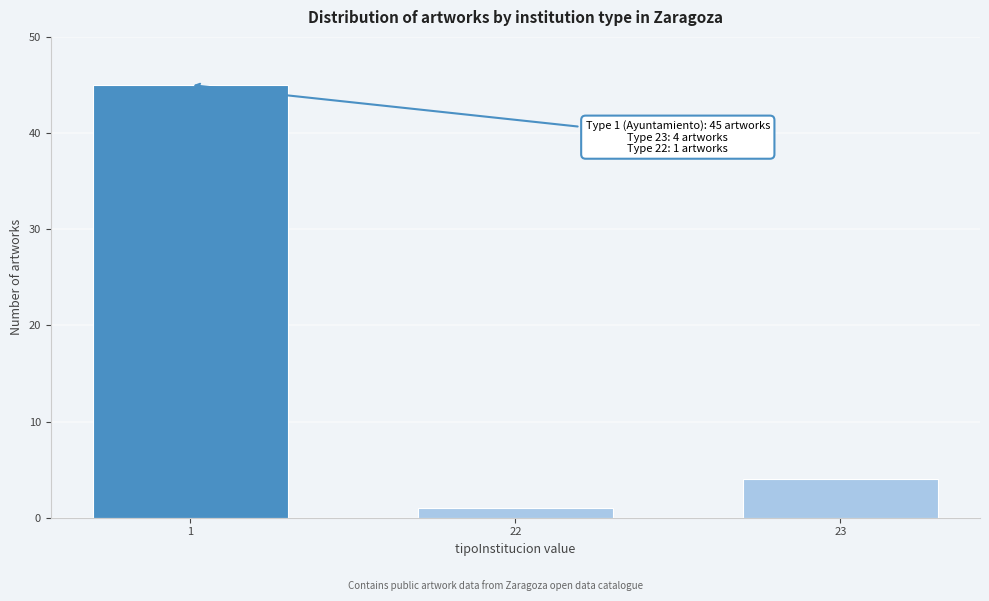

Reading left to right, extract all data points from this chart.

45	1	4